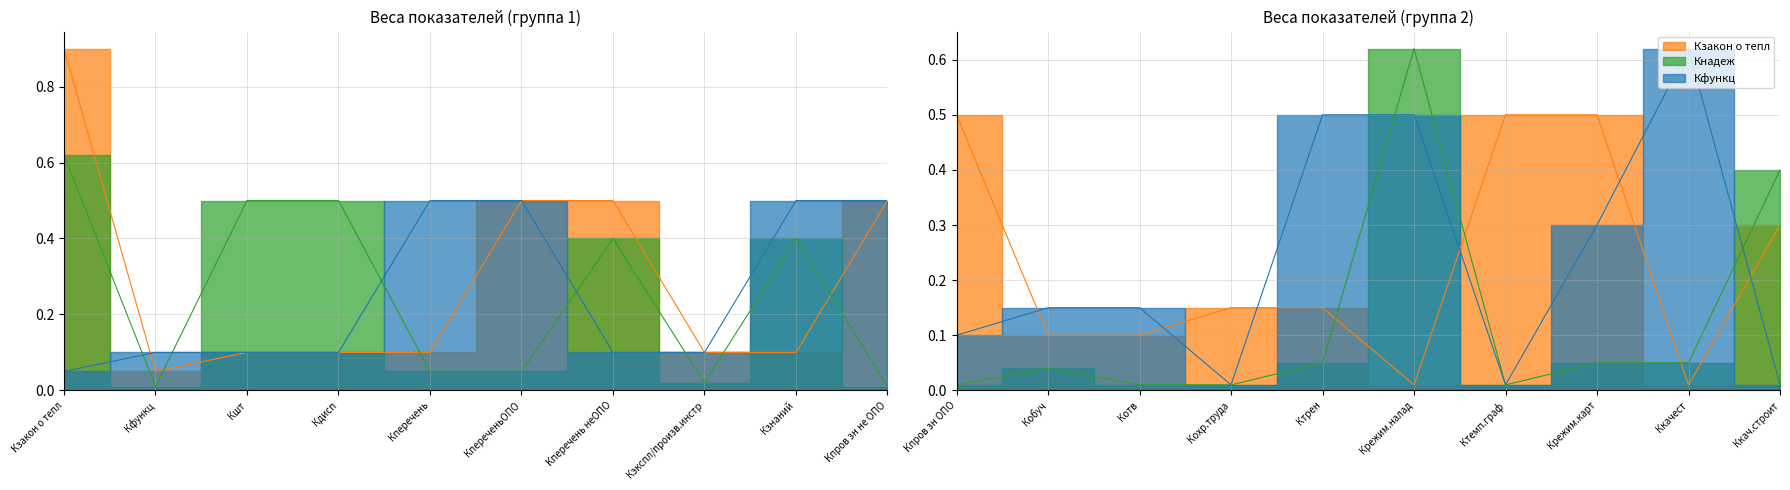

What position from the left is Кфункц?

2